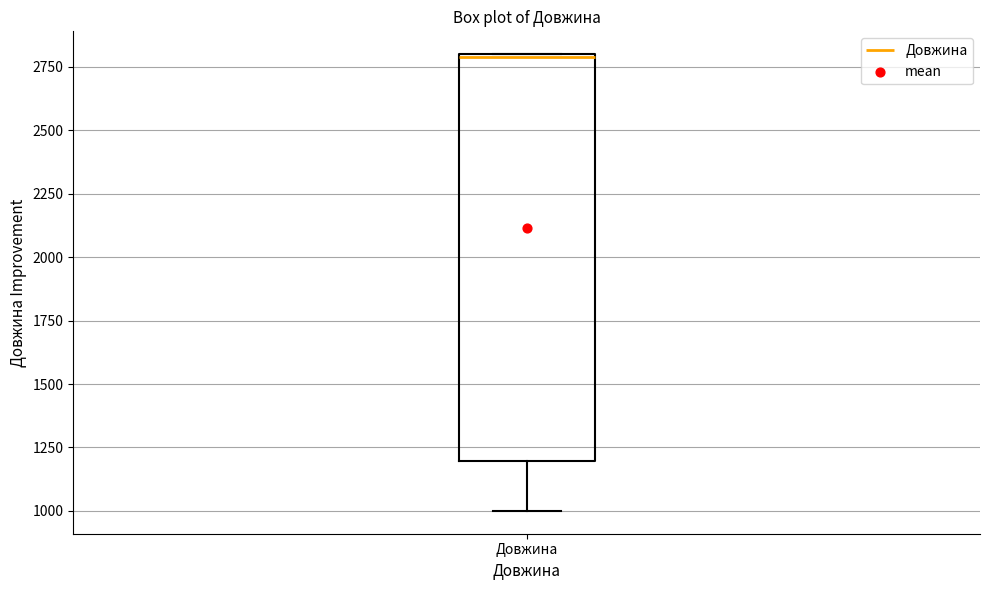

Where is the lower edge of the box for Довжина on the y-axis? The values are not printed on the chart, so give them approximately, as read against the axis.

1200